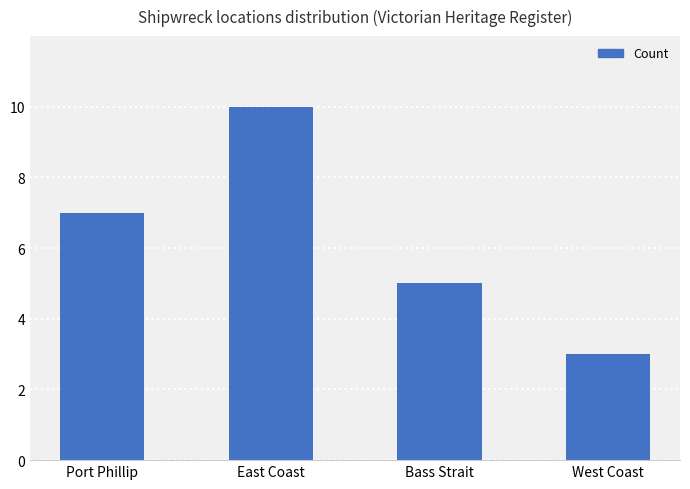

Are the bars grouped side by side (vs. stacked)?

No